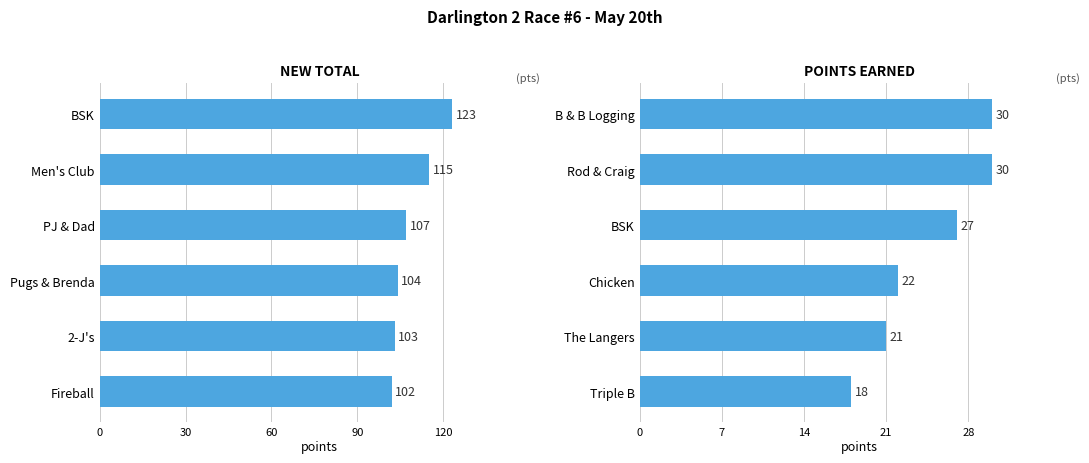

How many bars are there in total?

12